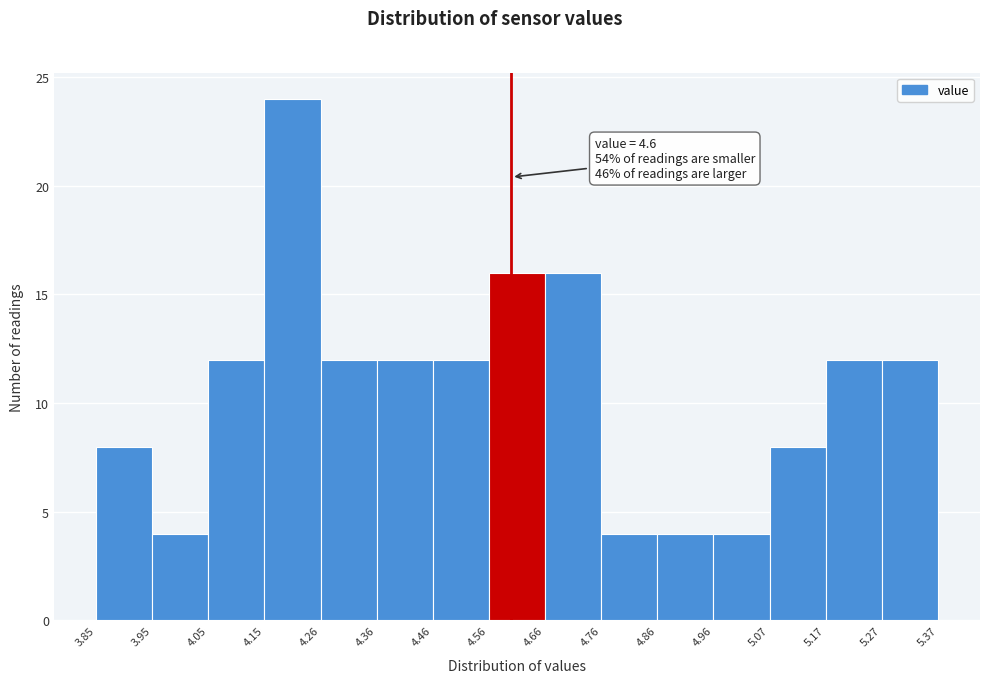

Which range on the x-axis has the tallest bar?

4.15 to 4.26